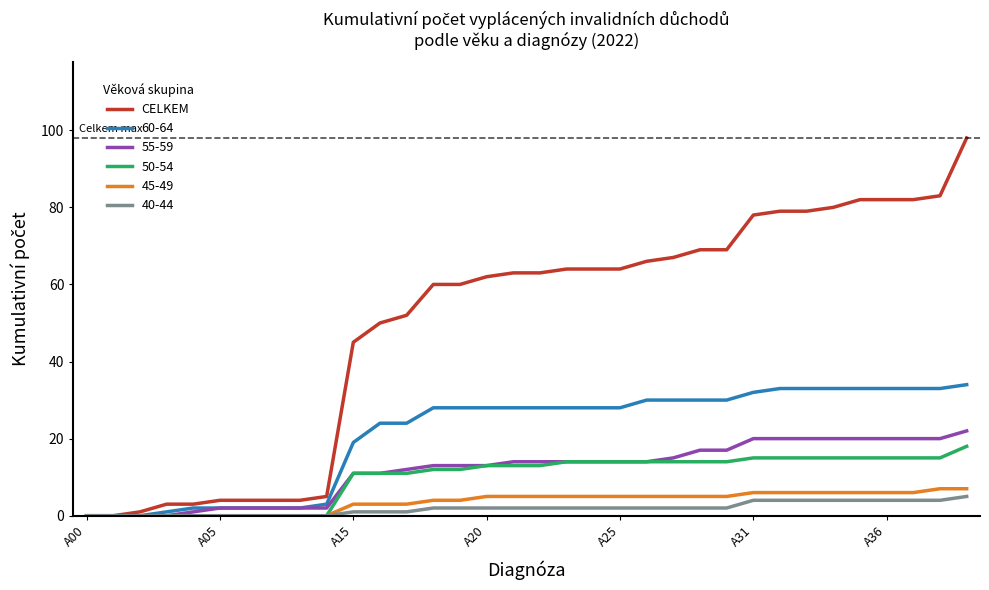

Does the chart have visible grid lines?

No